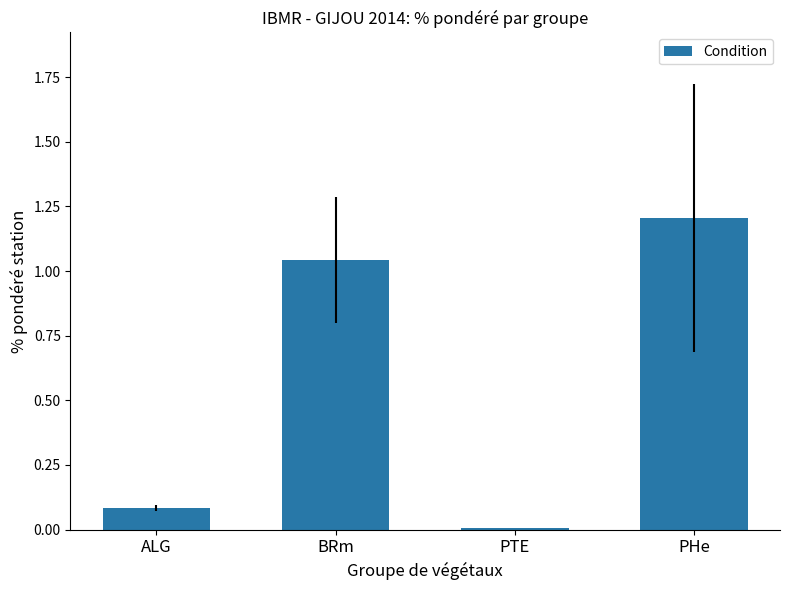

List the labels in order of value, largest first.

PHe, BRm, ALG, PTE